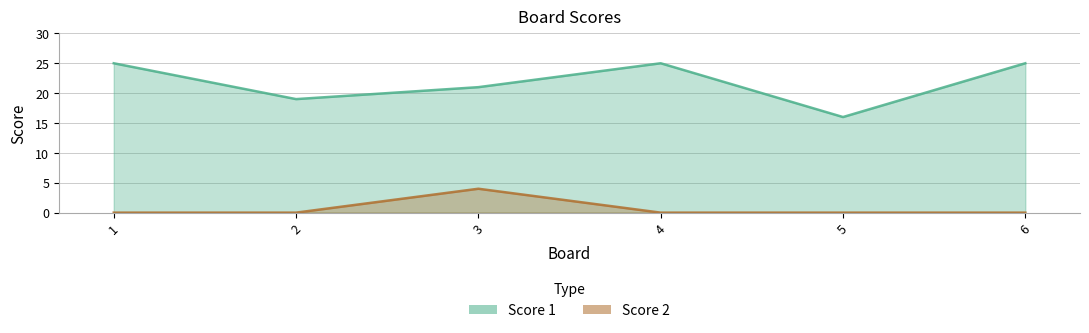

True or false: Score 2 and Score 1 intersect in this chart.

False